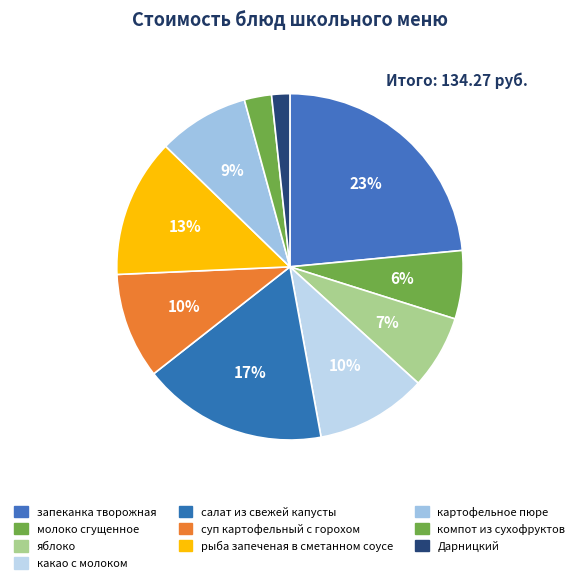

How many slices are in this pie chart?

10